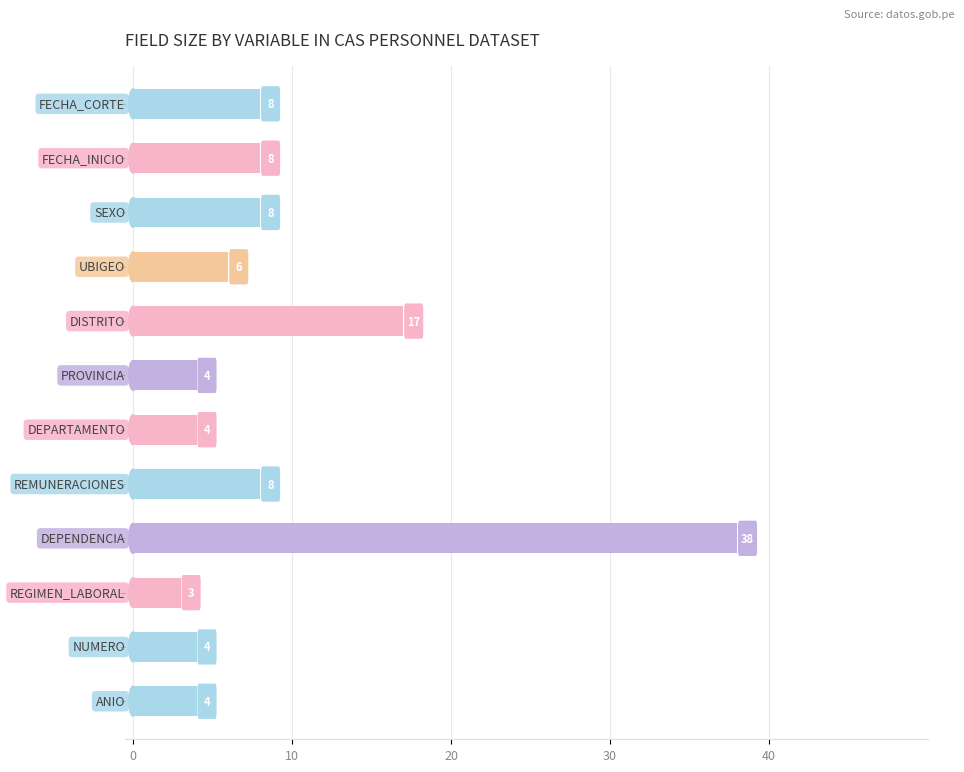

What is the difference between the maximum and minimum values?

35